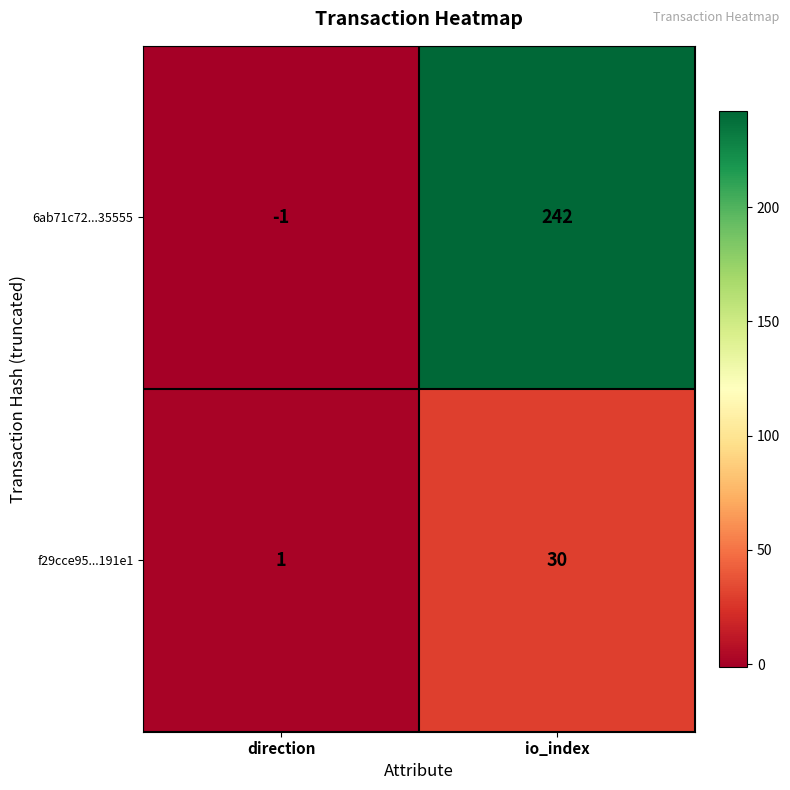

Which series has the largest total across all categories?

6ab71c72...35555